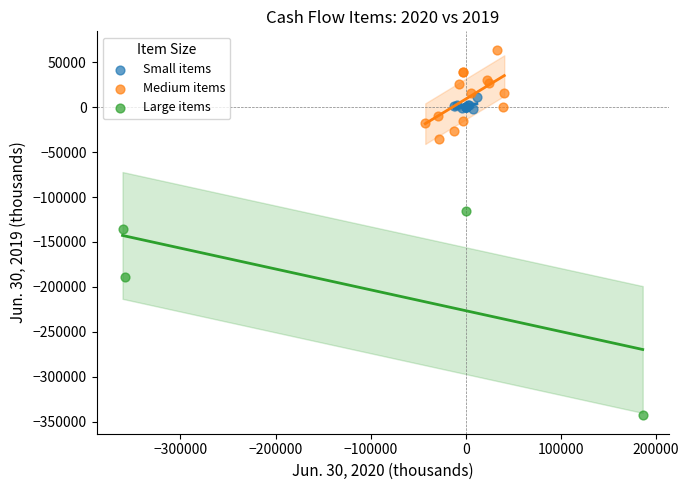

Which series reaches the minimum Y coordinate?

Large items